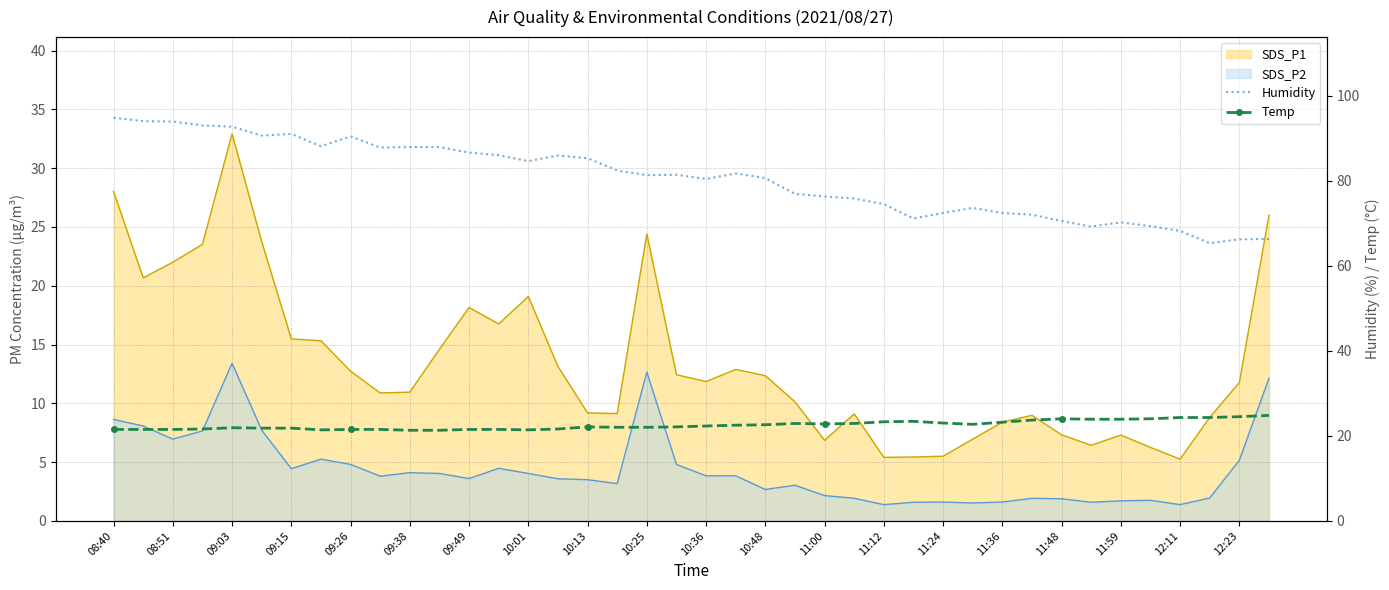

What is the difference between the maximum and minimum values in the Humidity series?

29.5